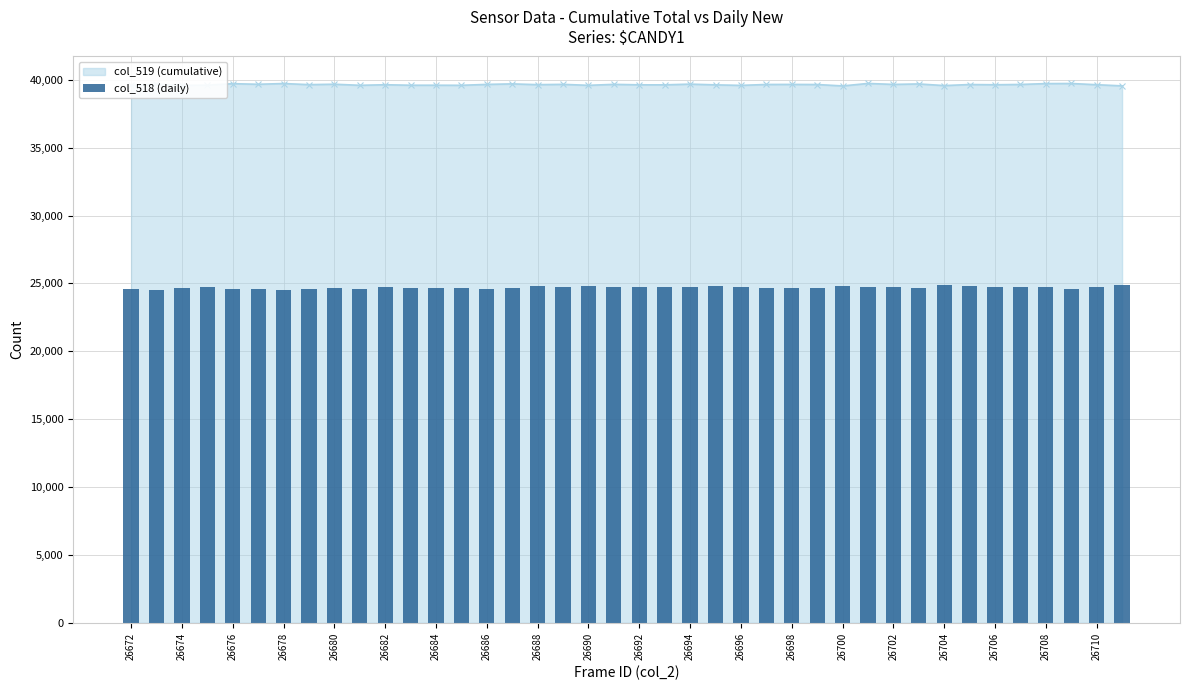

The value of col_519 (cumulative) at 26676 is 39720. True or false?

True